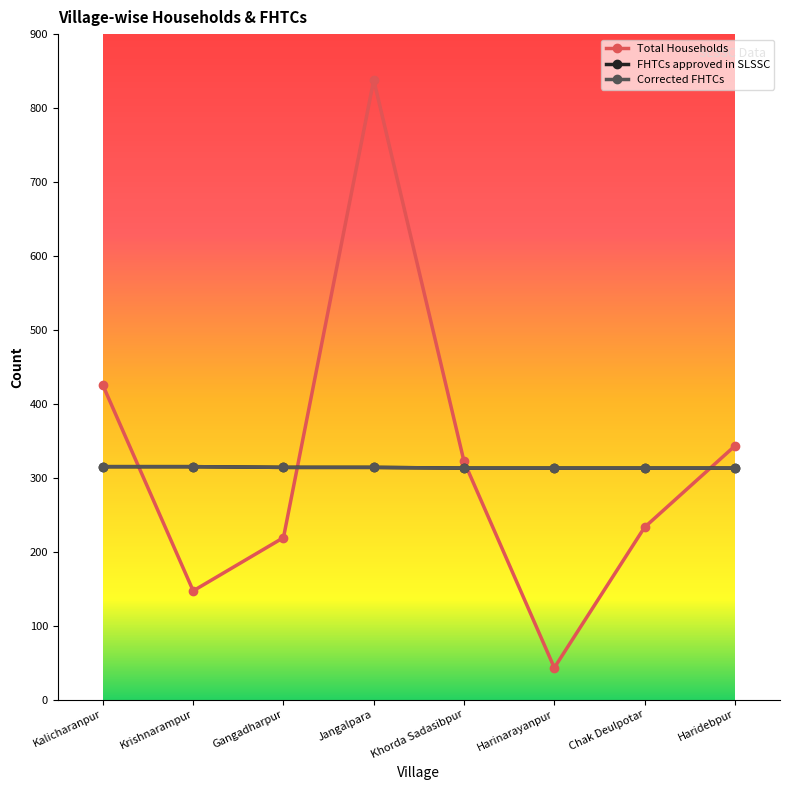

Does the chart have visible grid lines?

No